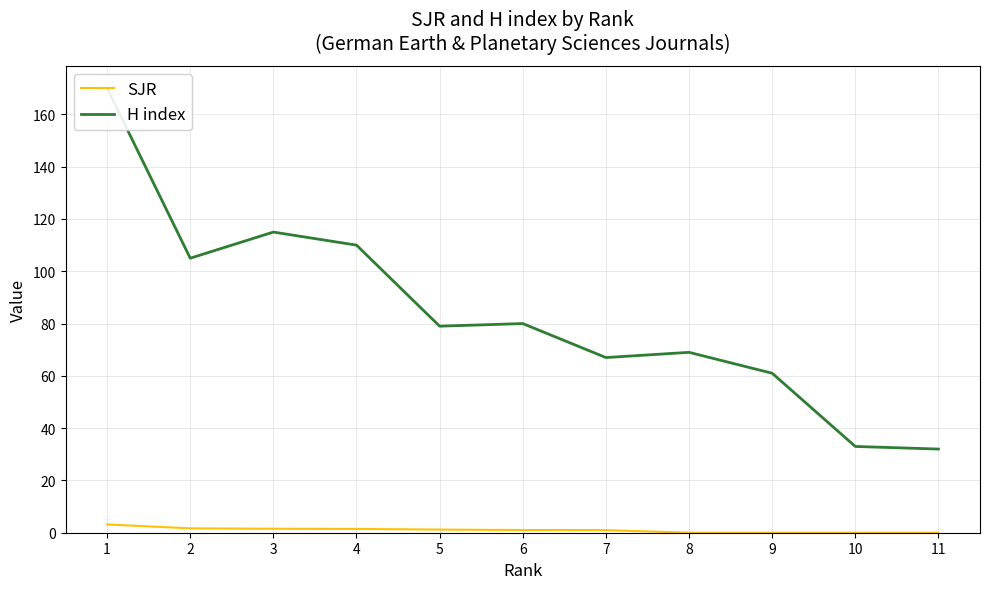

Which category has the lowest value in the SJR series?

11